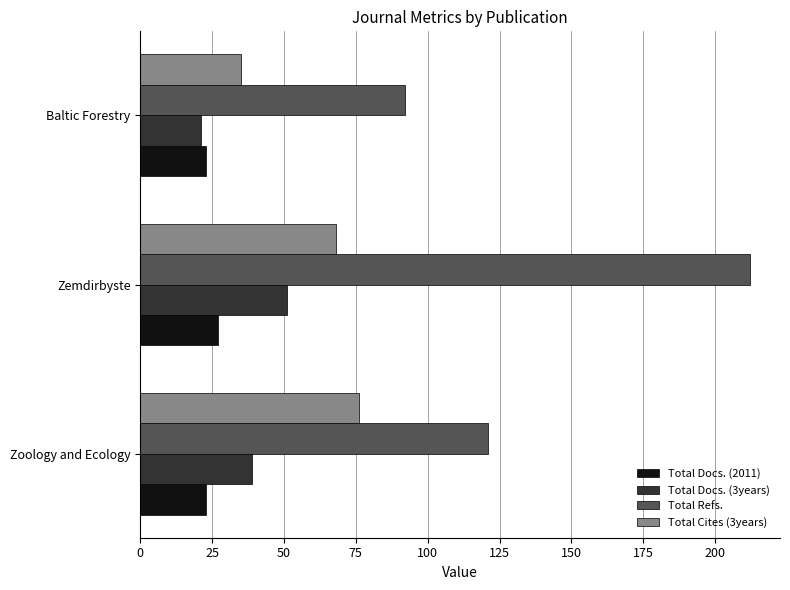

What is the sum of all Total Refs. values?

425